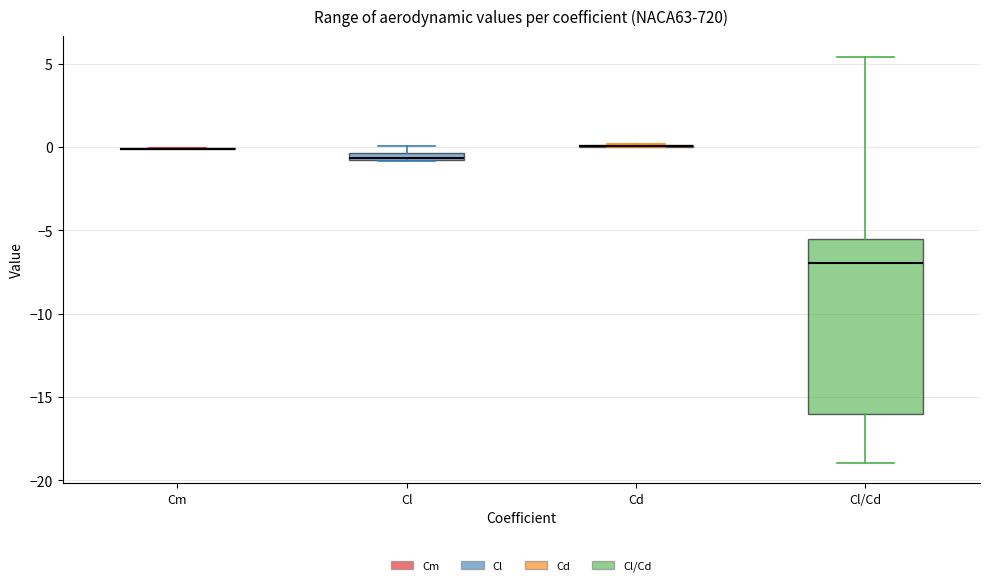

Which box is the tallest, from its lower edge to its upper edge?

Cl/Cd